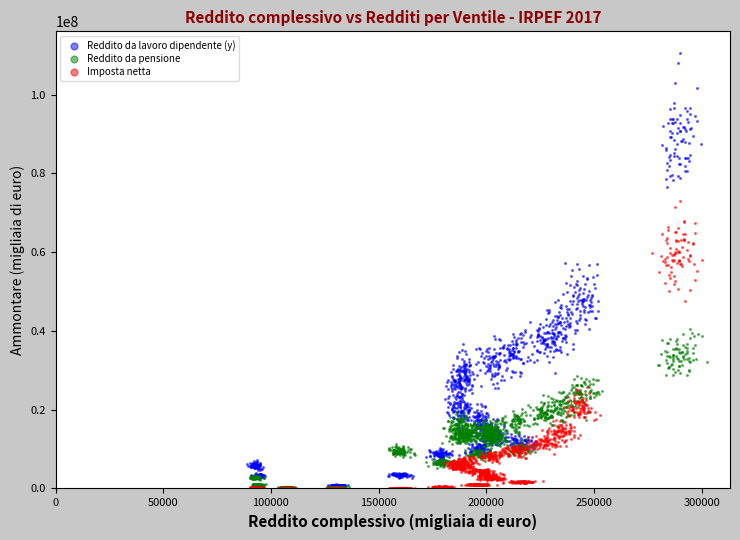

Which series reaches the maximum Y coordinate?

Reddito da lavoro dipendente (y)